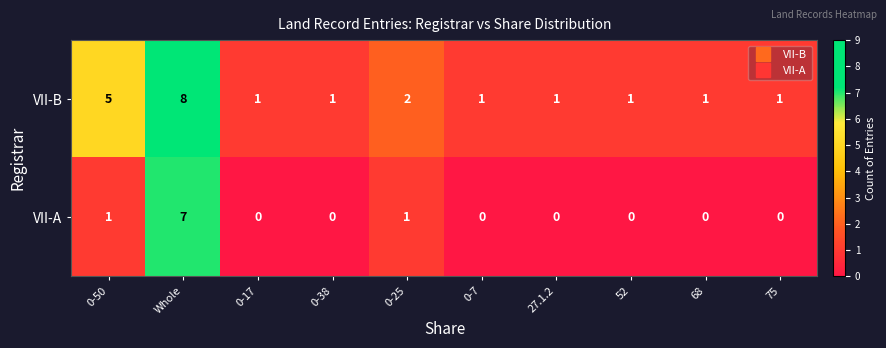

Which label corresponds to the largest value in the chart?

Whole